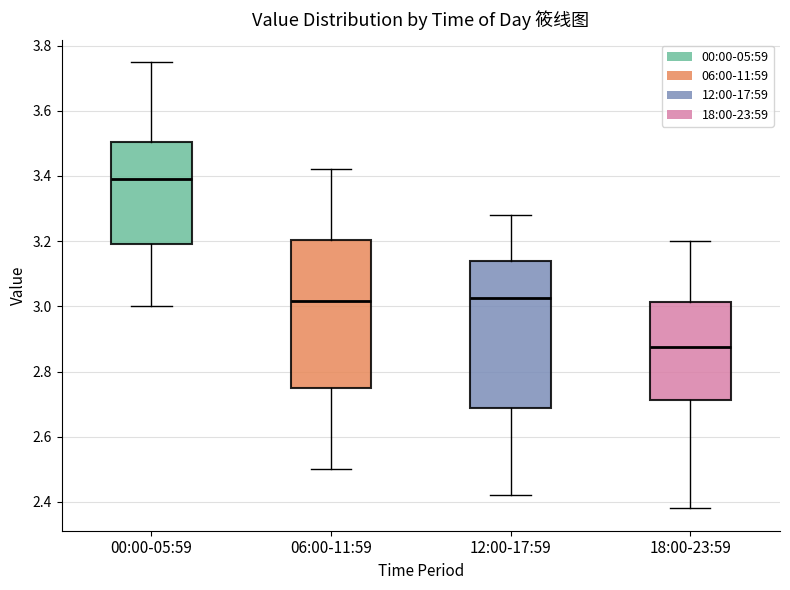

Reading left to right, read every box against the y-axis: the position of its median line, the range the box covers, and the ends of its whiskers. The values are not printed on the chart, so give them approximately, as read against the axis.

00:00-05:59: median 3.40, box 3.20 to 3.50, whiskers 3.00 to 3.76
06:00-11:59: median 3.02, box 2.76 to 3.20, whiskers 2.50 to 3.42
12:00-17:59: median 3.02, box 2.68 to 3.14, whiskers 2.42 to 3.28
18:00-23:59: median 2.88, box 2.72 to 3.02, whiskers 2.38 to 3.20